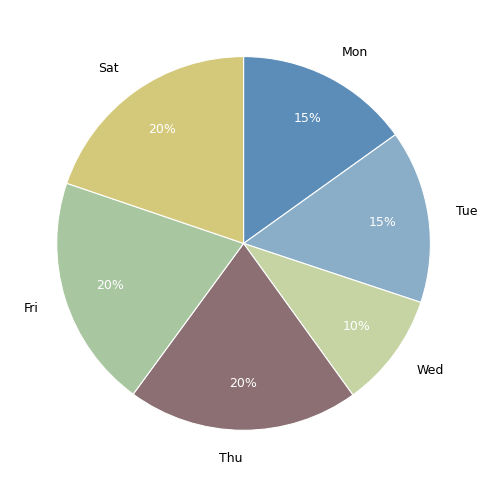

How many slices are in this pie chart?

6